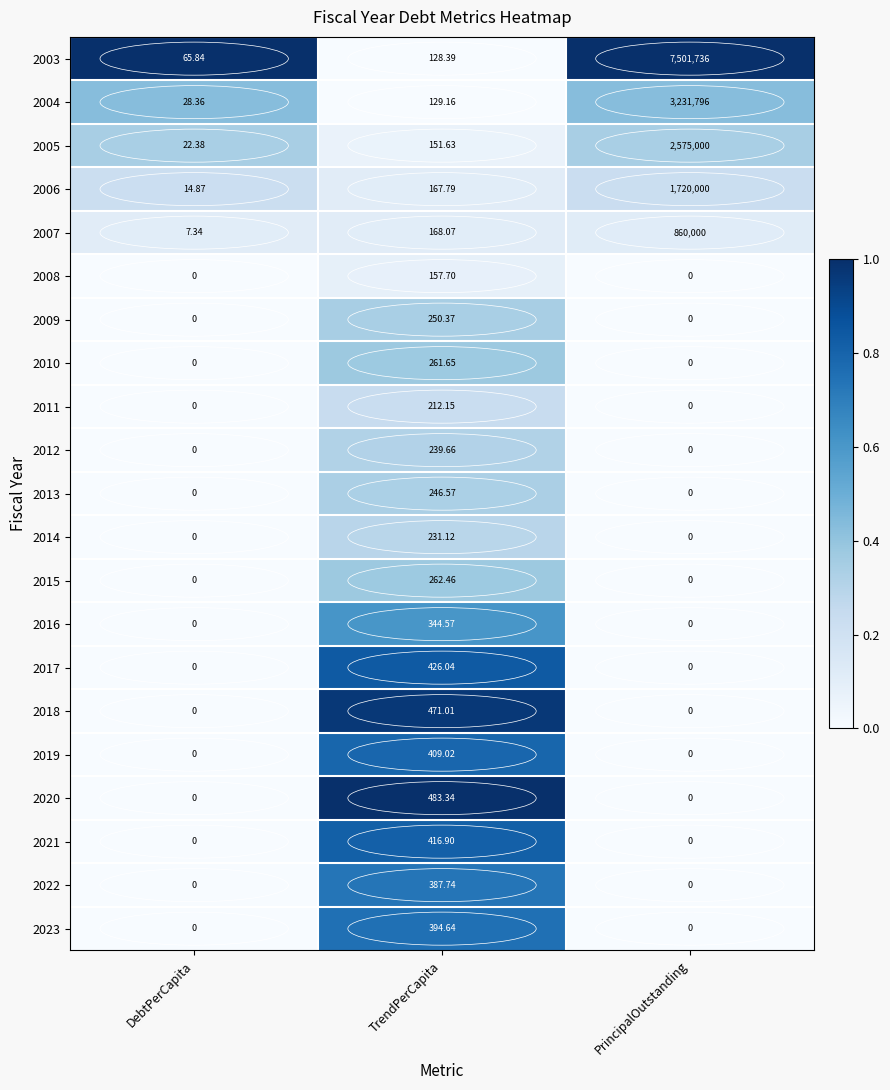

Is the value of 2005 at DebtPerCapita greater than the value of 2004 at DebtPerCapita?

No